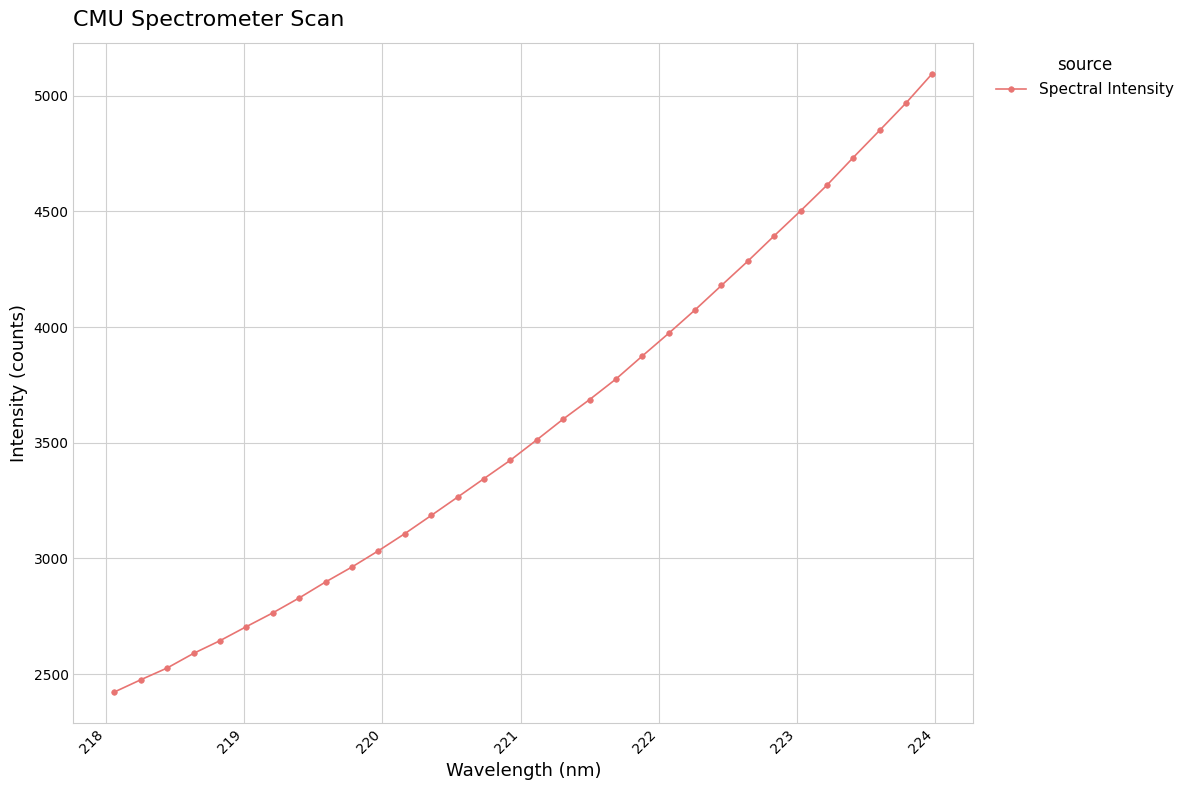

What is the greatest value displayed?

5095.8